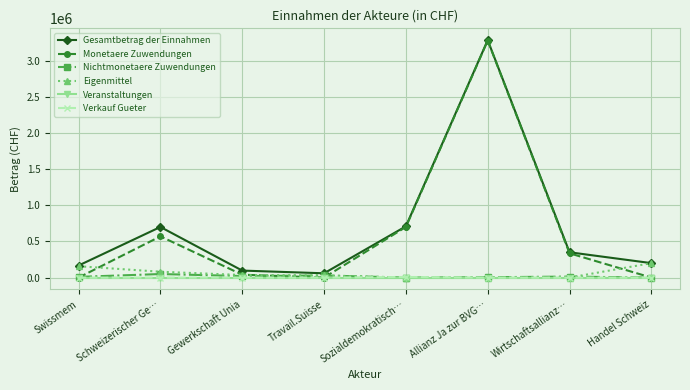

Which series has the largest range (max minus min)?

Monetaere Zuwendungen